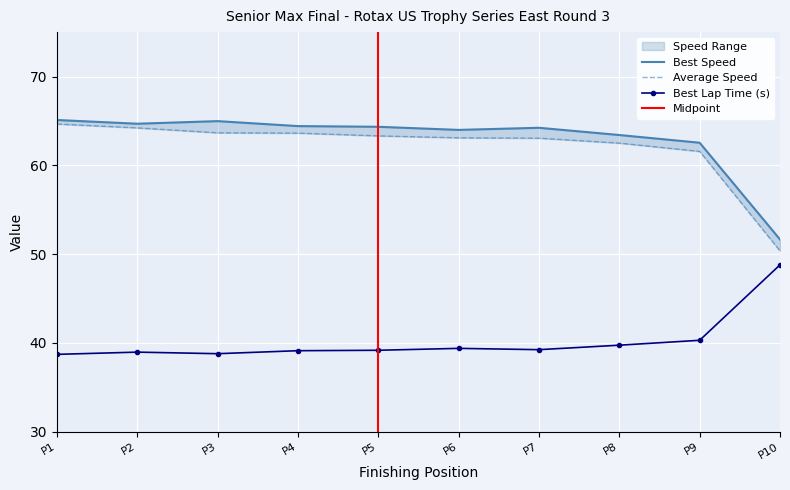

How many interior local valleys does the Best Lap time series have?

2